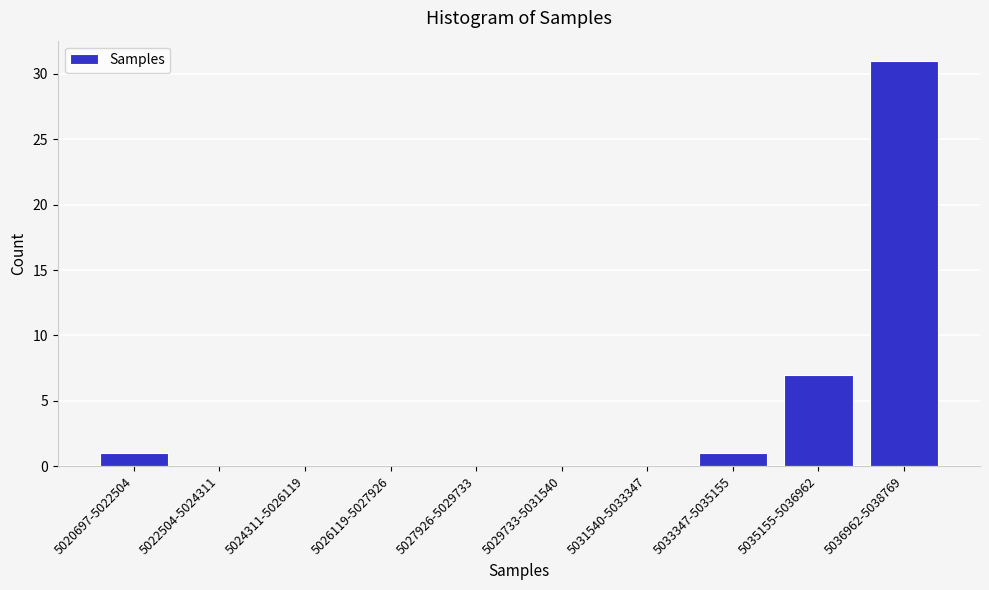

Reading left to right, extract all data points from this chart.

5020697-5022504=1	5022504-5024311=0	5024311-5026119=0	5026119-5027926=0	5027926-5029733=0	5029733-5031540=0	5031540-5033347=0	5033347-5035155=1	5035155-5036962=7	5036962-5038769=31